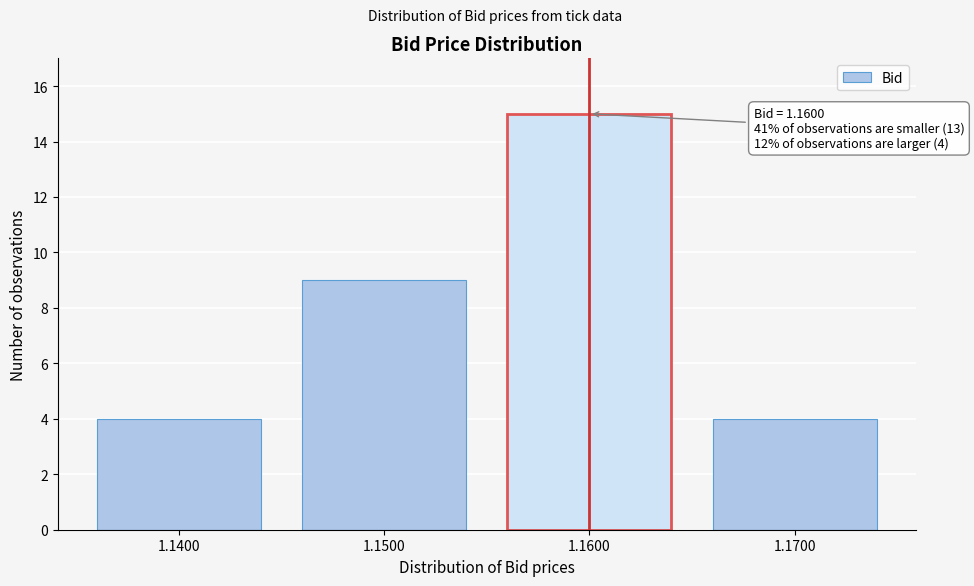

Reading left to right, list all the values displayed in this chart.

1.1400=4	1.1500=9	1.1600=15	1.1700=4